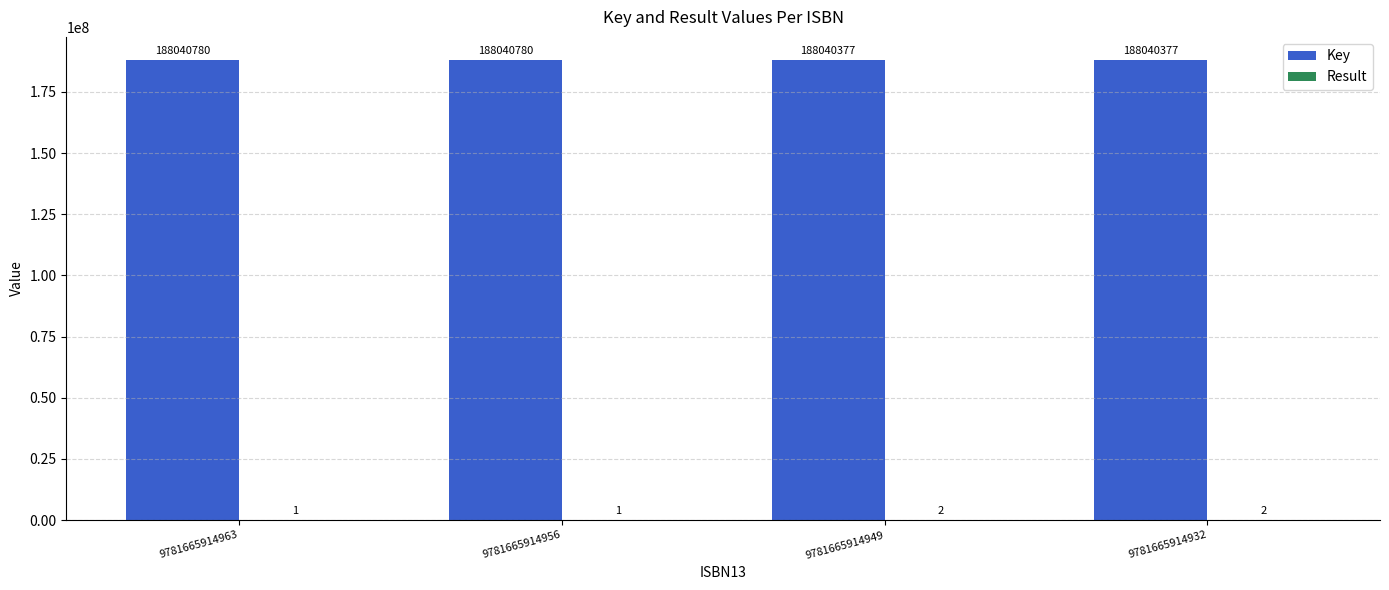

How many groups of bars are there?

4